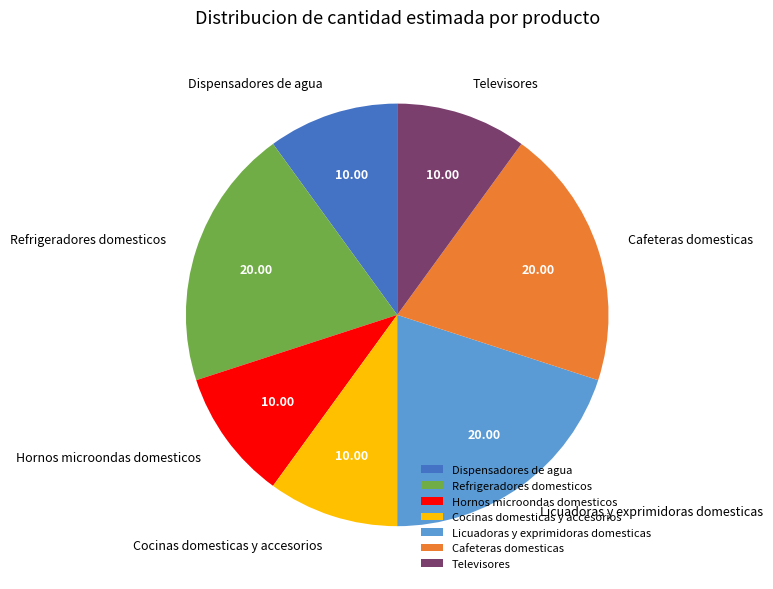

Combined, do Cafeteras domesticas and Hornos microondas domesticos account for over 50%?

No